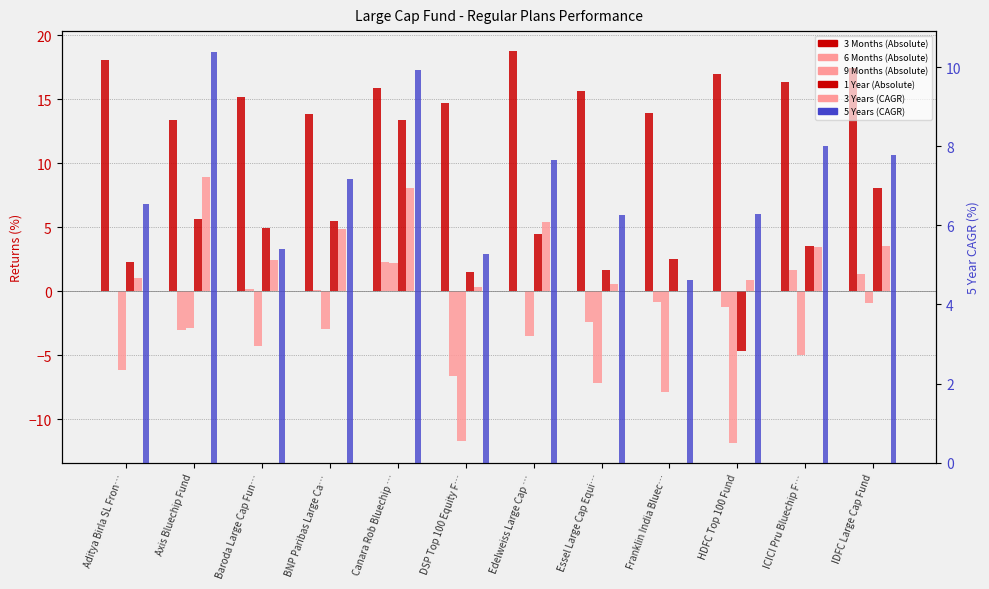

What is the spread (max minus min) of values at HDFC Top 100 Fund?

28.9